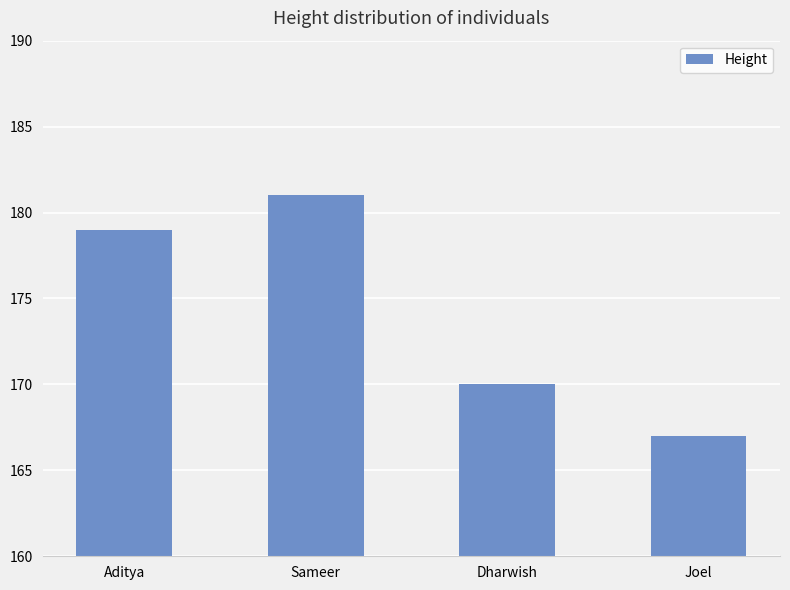

What value does the data have at Aditya, to the nearest 10?

180